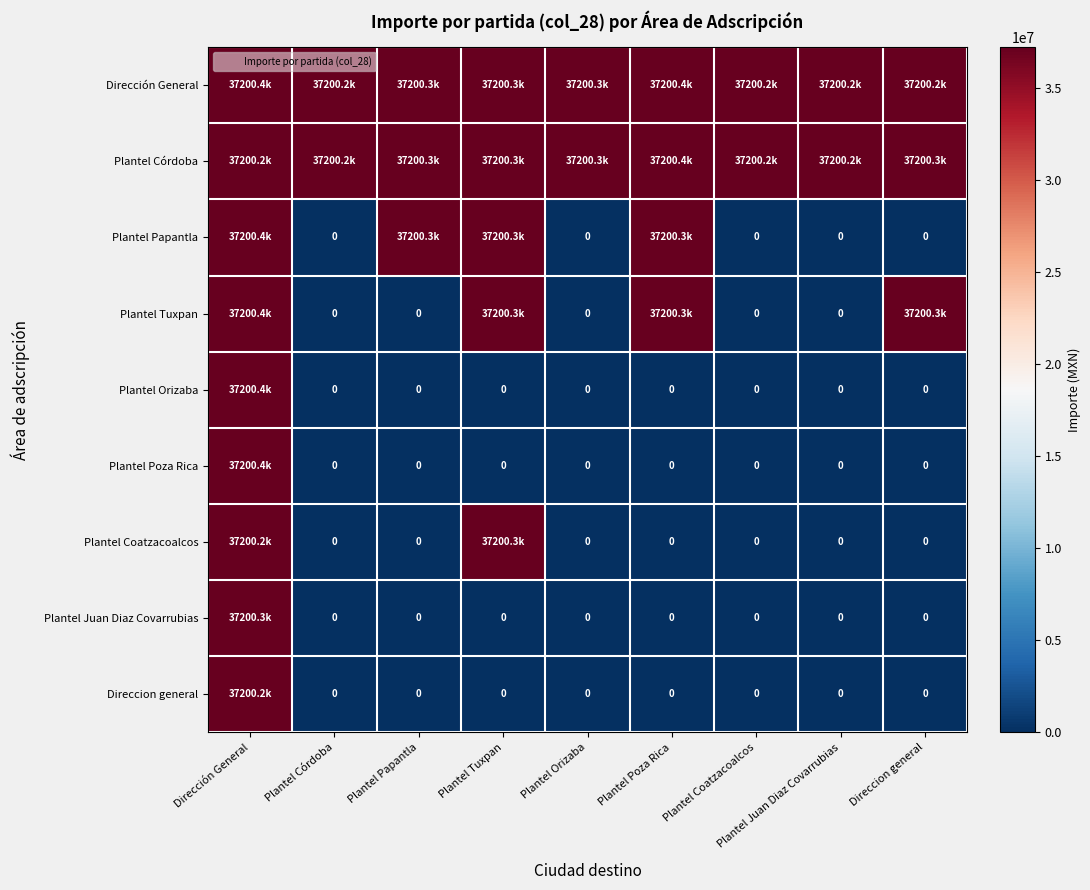

The Direccion general series shows -23954610 at Plantel Córdoba. True or false?

False